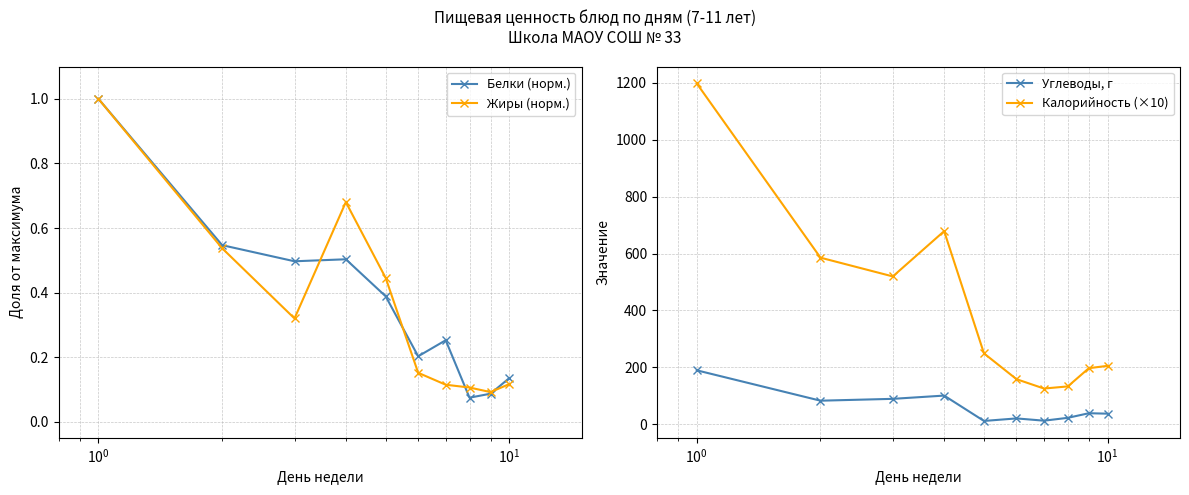

How many lines are shown in the chart?

4